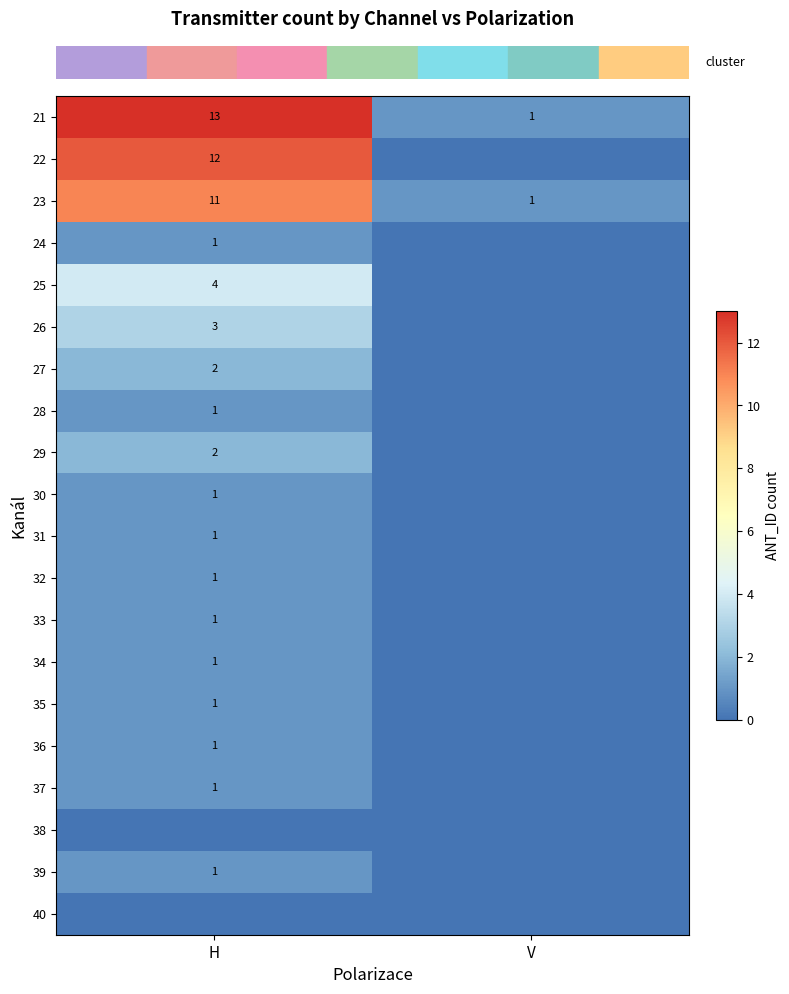

At how many categories does at least one series exceed 3?

1